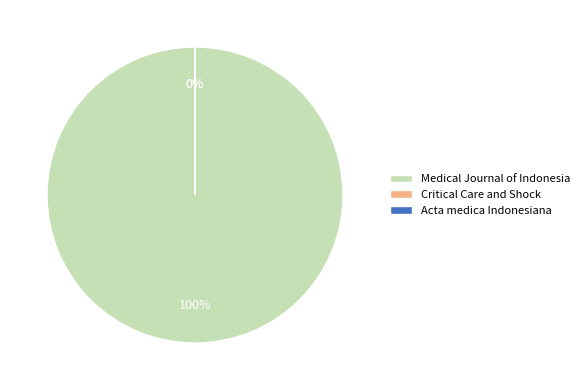

Between Acta medica Indonesiana and Critical Care and Shock, which is larger?

Acta medica Indonesiana